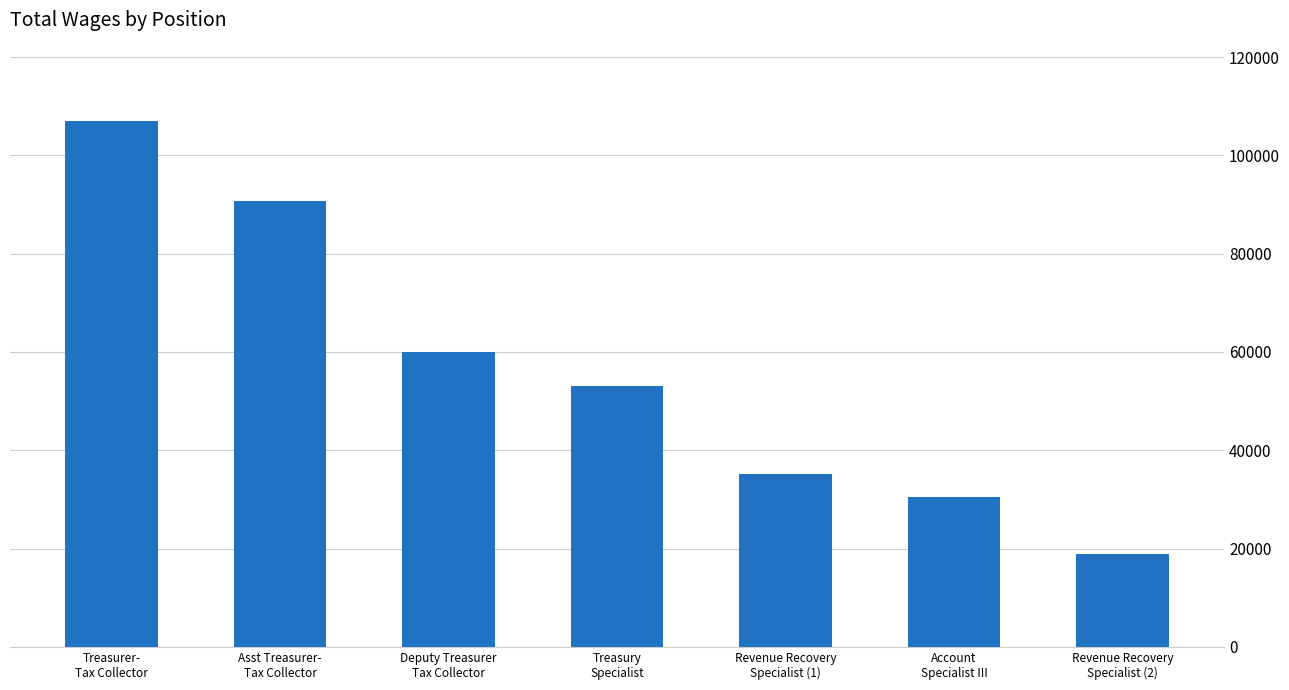

List the labels in order of value, smallest first.

Revenue Recovery
Specialist (2), Account
Specialist III, Revenue Recovery
Specialist (1), Treasury
Specialist, Deputy Treasurer
Tax Collector, Asst Treasurer-
Tax Collector, Treasurer-
Tax Collector